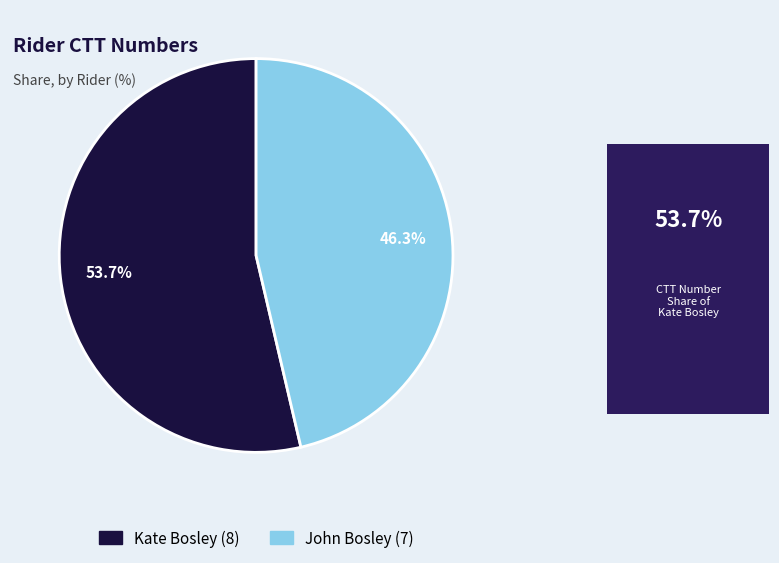

To the nearest percent, what is the difference between the largest and smallest slice percentages?

7%